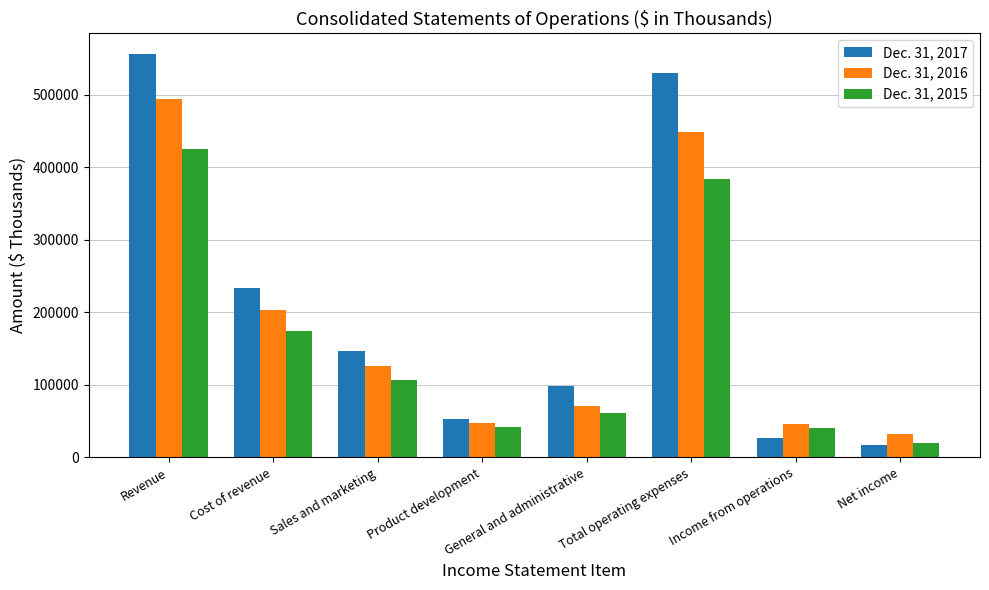

List the series in order of their peak value, lowest first.

Dec. 31, 2015, Dec. 31, 2016, Dec. 31, 2017